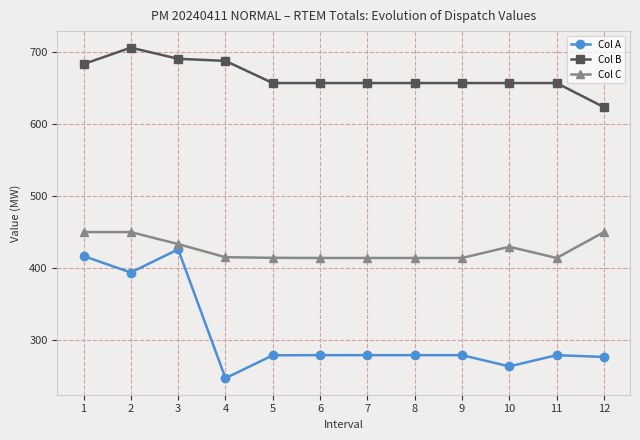

True or false: Col C and Col B cross at least once.

False